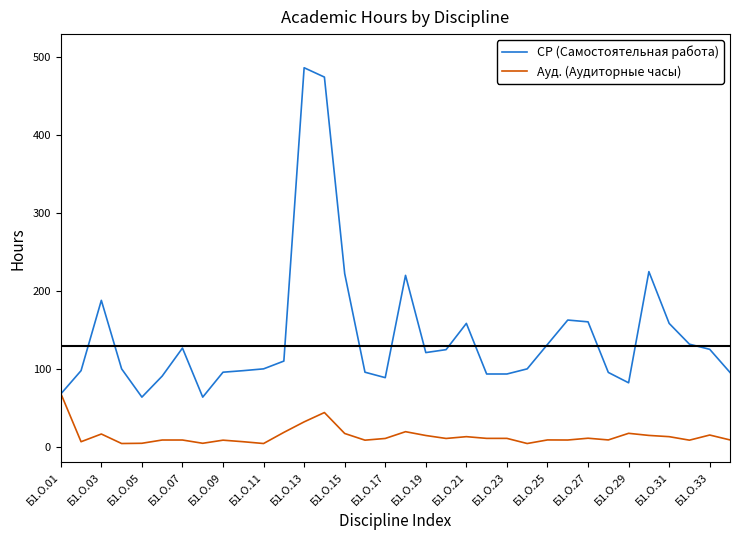

List the series in order of their overall mean, lowest first.

Ауд. (Аудиторные часы), СР (Самостоятельная работа)